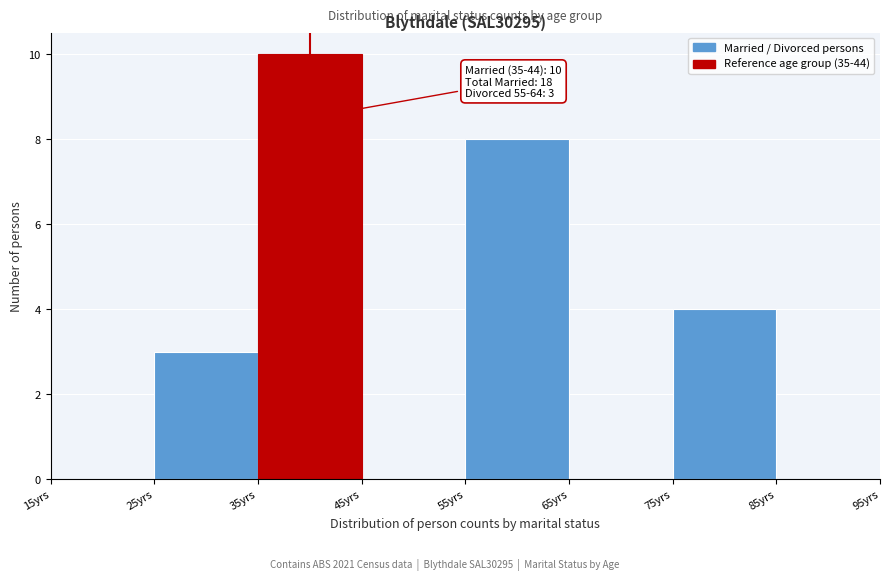

Over which range of the x-axis is the bar tallest?

35 to 45